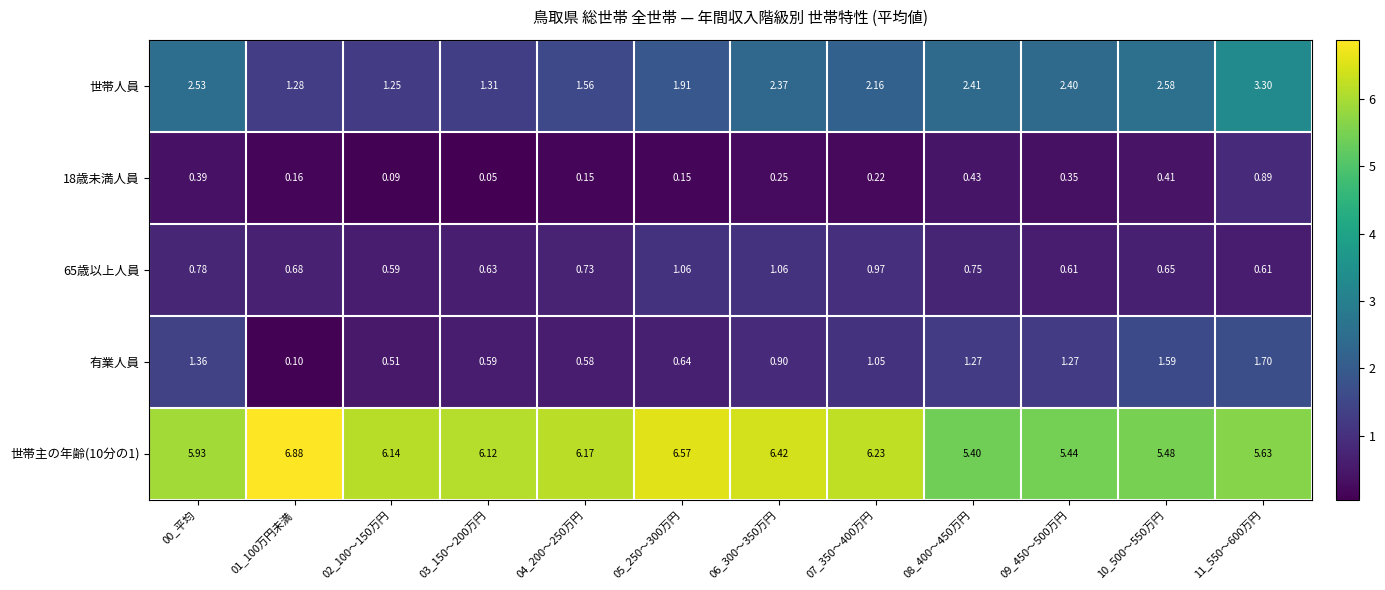

Which series changed the most between 01_100万円未満 and 11_550～600万円?

世帯人員